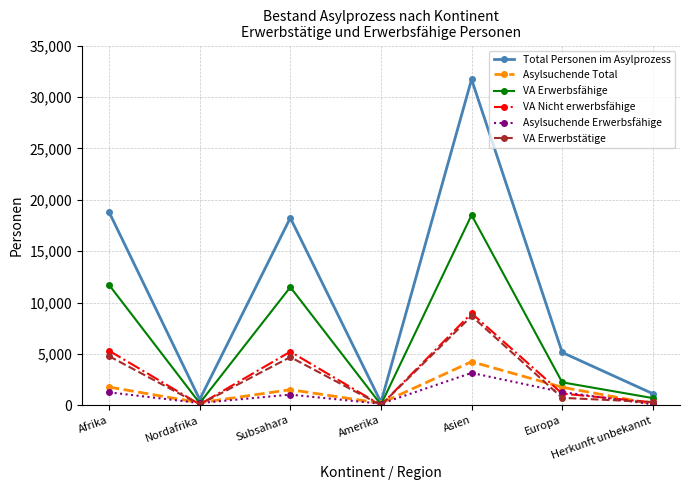

What is the maximum value for Asylsuchende Erwerbsfähige?

3152